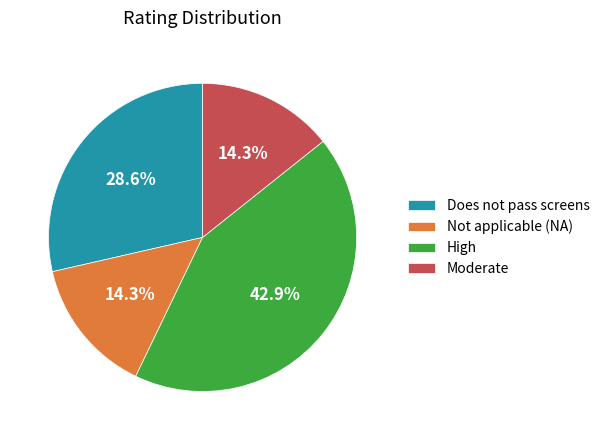

To the nearest percent, what is the average slice percentage?

25%